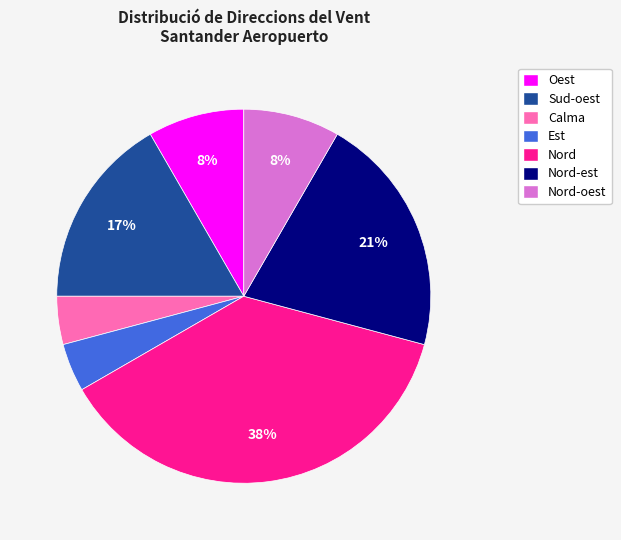

To the nearest percent, what is the difference between the largest and smallest slice percentages?

33%